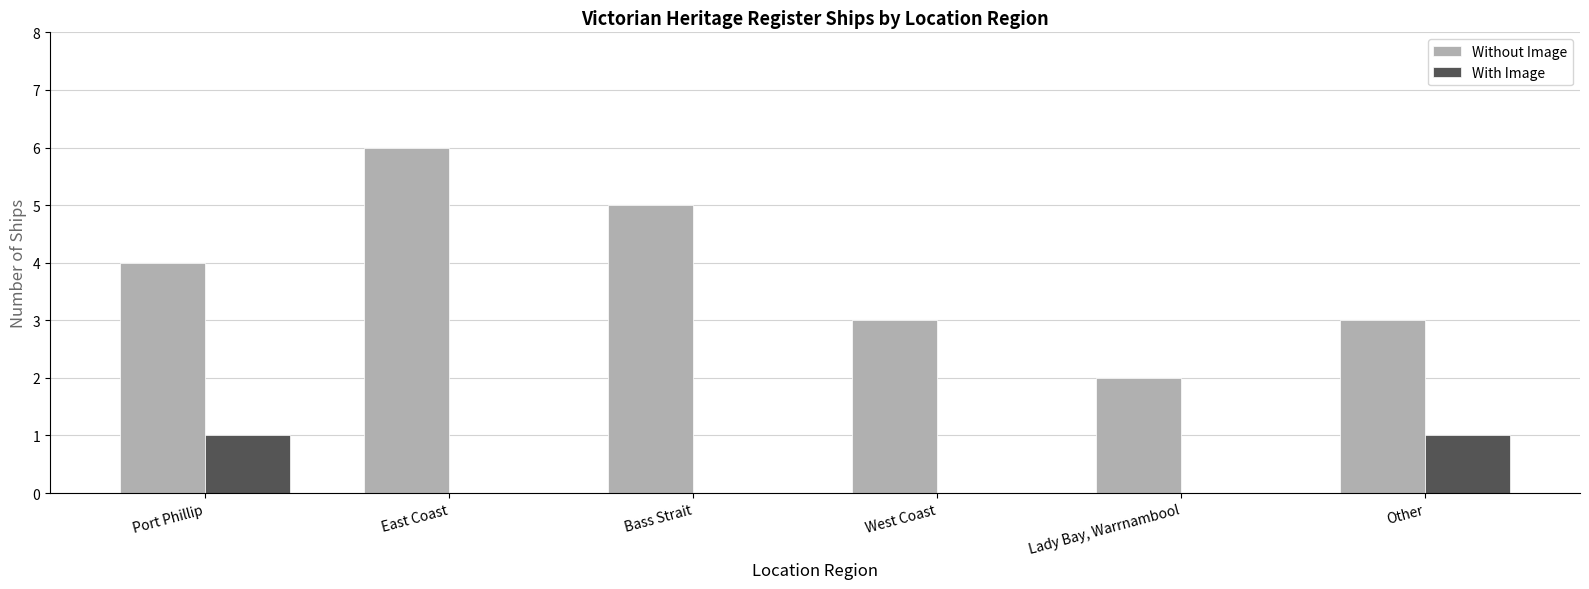

True or false: With Image has a value of 0 at Lady Bay, Warrnambool.

True